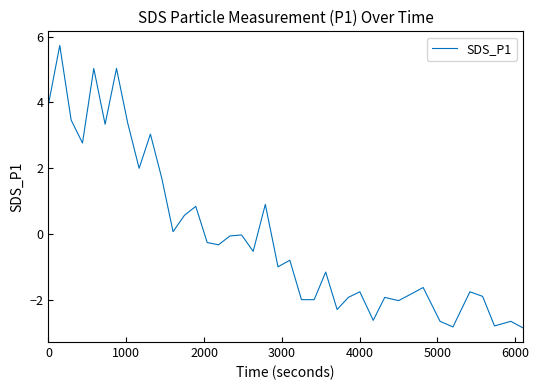

What is the difference between the maximum and minimum values?

8.6